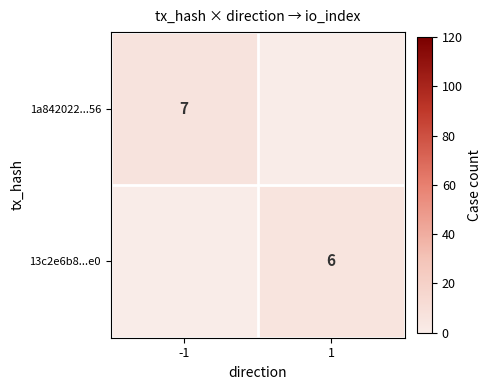

What is the spread (max minus min) of values at 1?

6